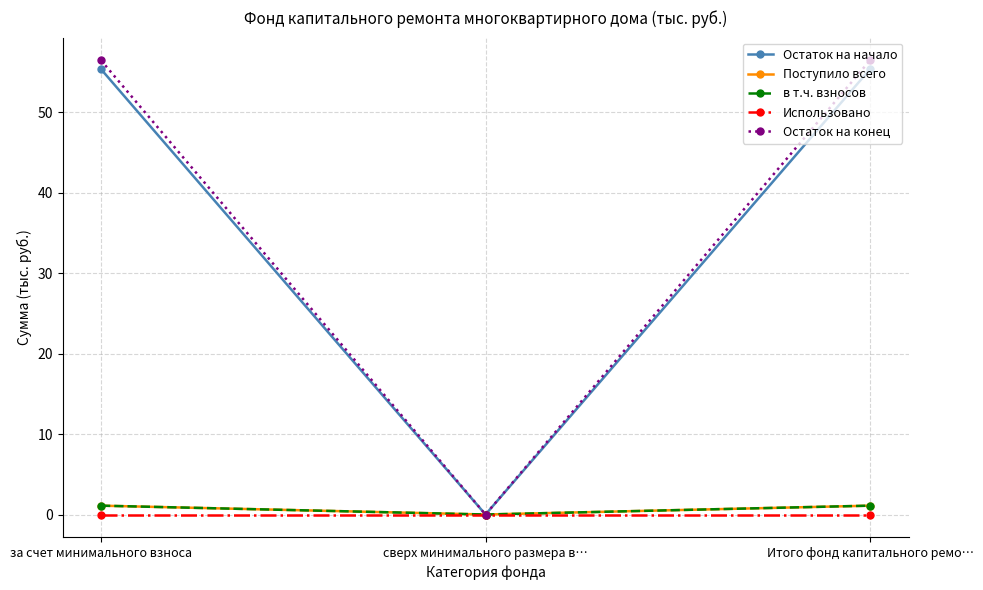

What is the total value across all series at за счет минимального взноса?

114.0